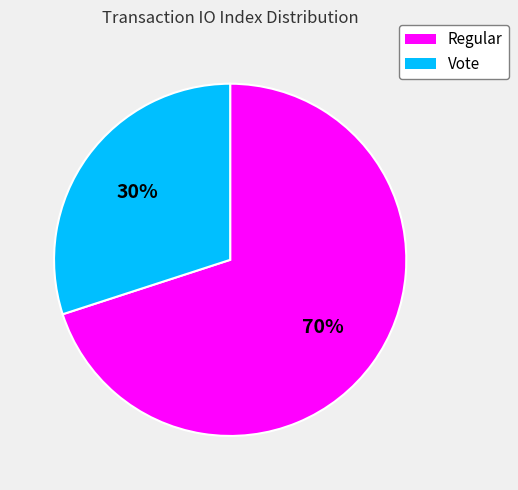

Does Vote represent more than half of the total?

No